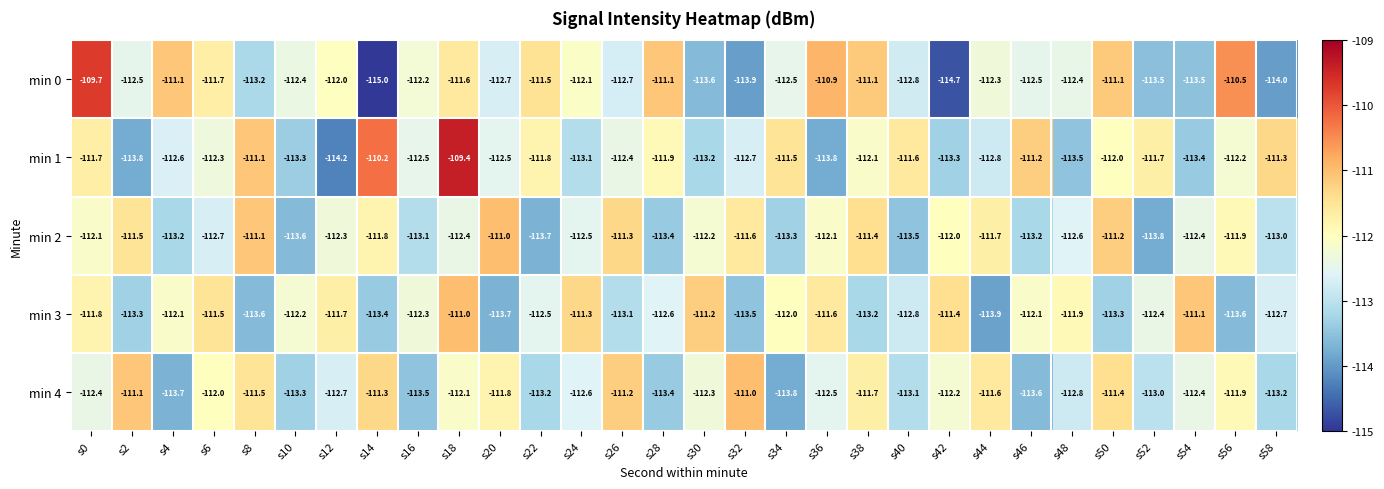

What is the minimum value for min 3?

-113.9